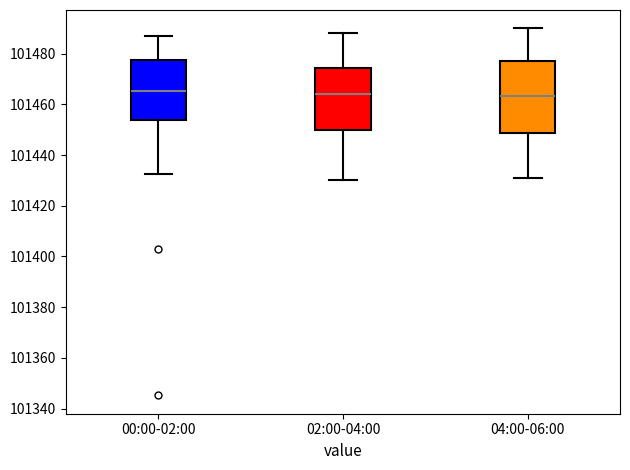

Where is the upper edge of the box for 04:00-06:00 on the y-axis? The values are not printed on the chart, so give them approximately, as read against the axis.

101478